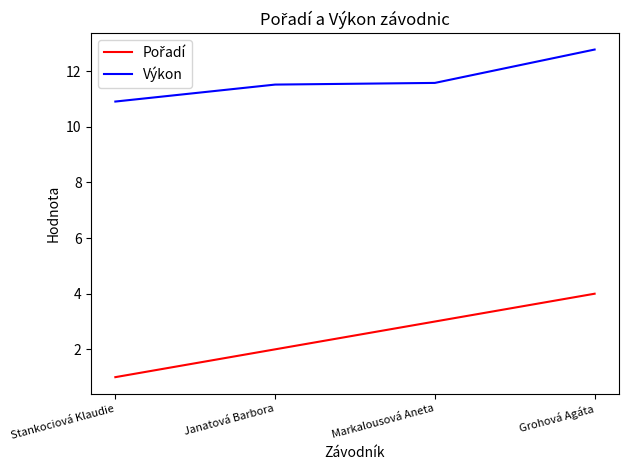

True or false: Výkon has more than 1 interior local peaks.

False